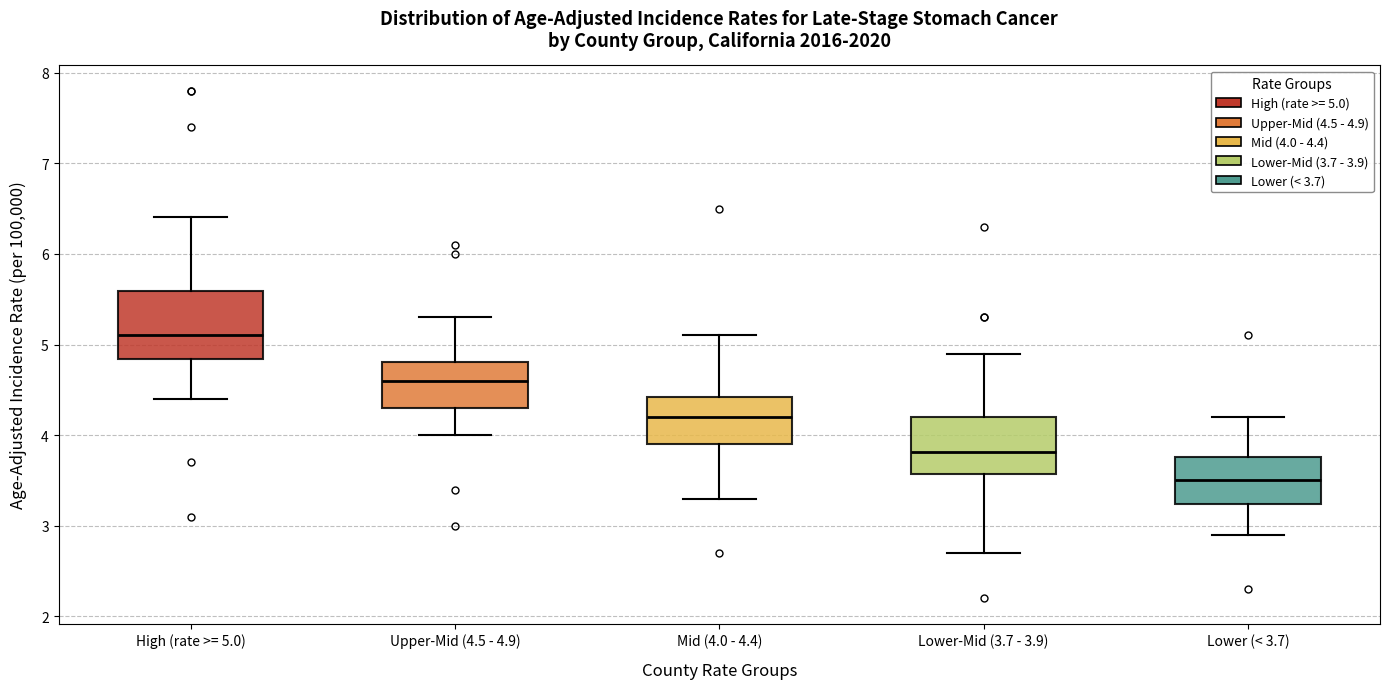

Comparing the boxes themselves (not the whiskers), which one is the tallest?

High (rate >= 5.0)